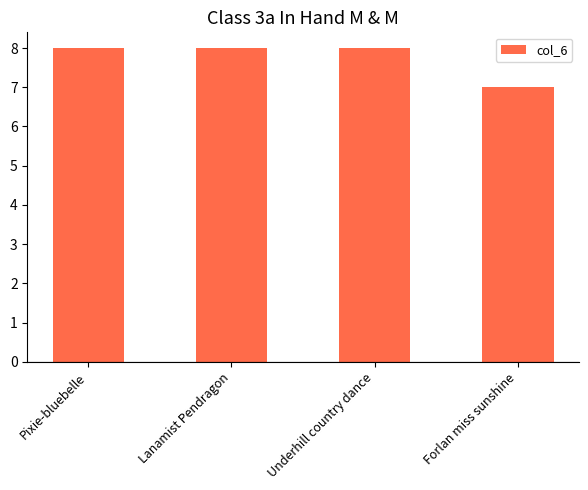

What is the smallest value displayed?

7